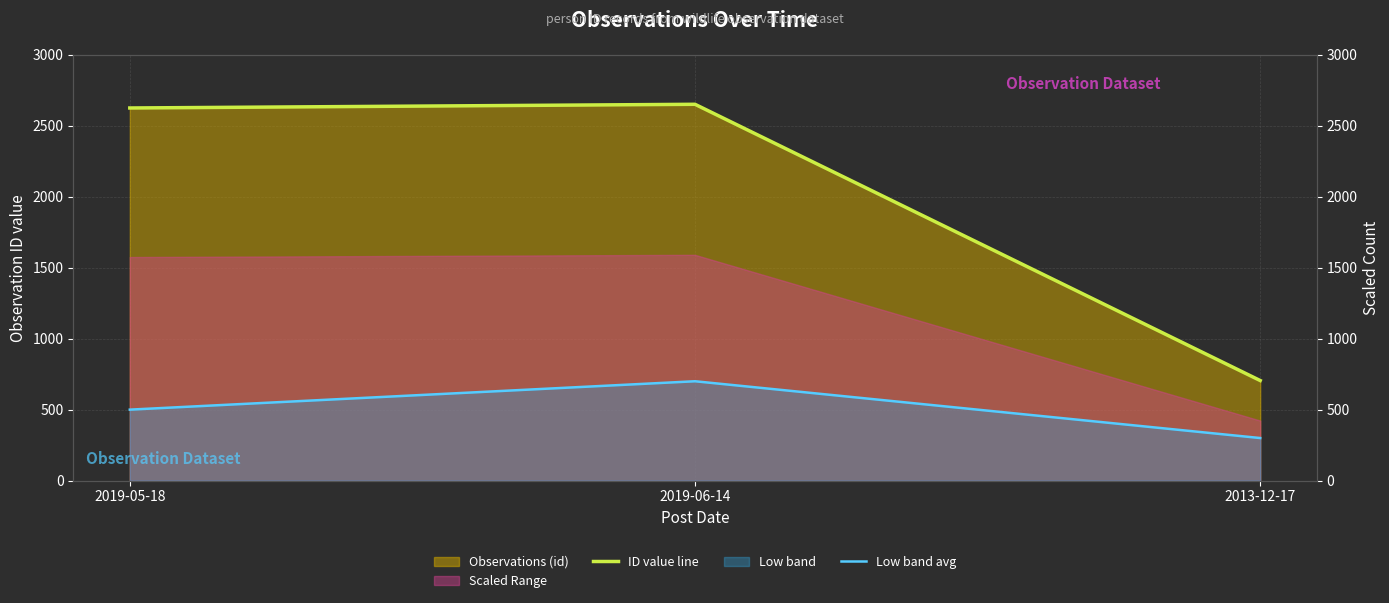

What is the label of the 2nd point from the left?

2019-06-14